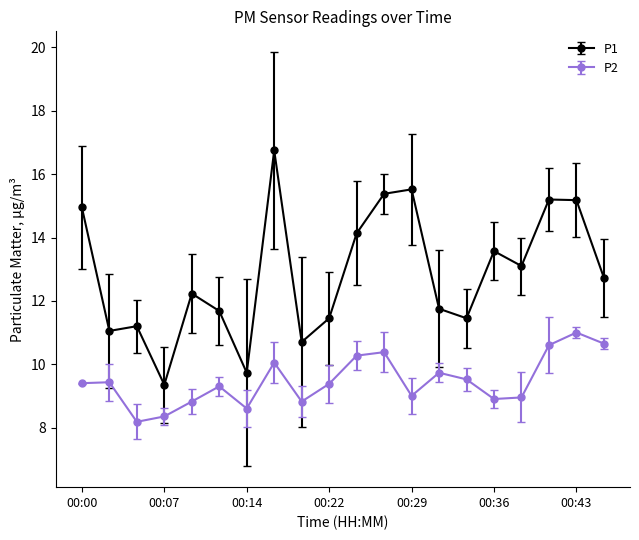

True or false: P1 has more than 0 interior local peaks.

True